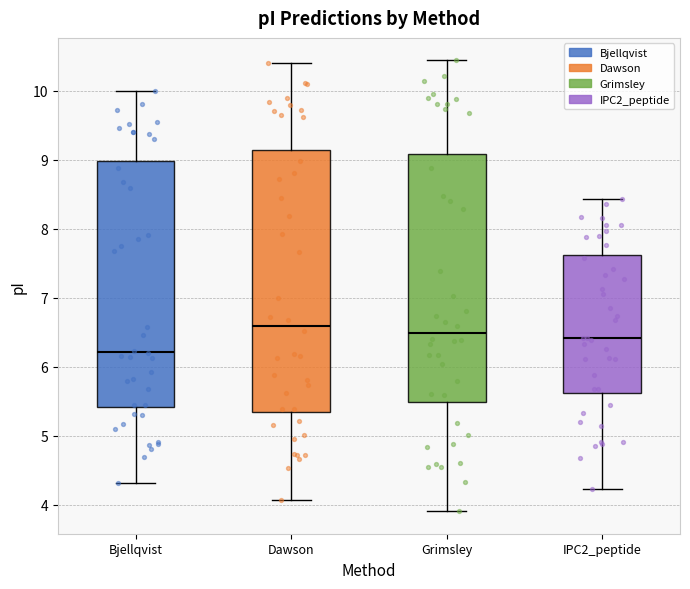

Reading left to right, read every box against the y-axis: the position of its median line, the range the box covers, and the ends of its whiskers. The values are not printed on the chart, so give them approximately, as read against the axis.

Bjellqvist: median 6.2, box 5.4 to 9.0, whiskers 4.3 to 10.0
Dawson: median 6.6, box 5.3 to 9.1, whiskers 4.1 to 10.4
Grimsley: median 6.5, box 5.5 to 9.1, whiskers 3.9 to 10.4
IPC2_peptide: median 6.4, box 5.6 to 7.6, whiskers 4.2 to 8.4